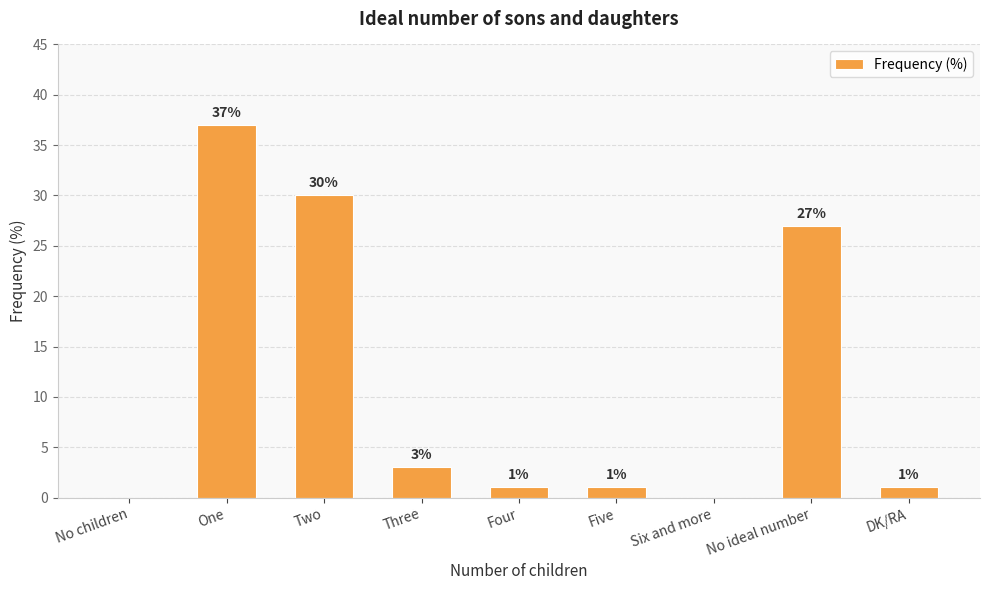

What is the average value?

11